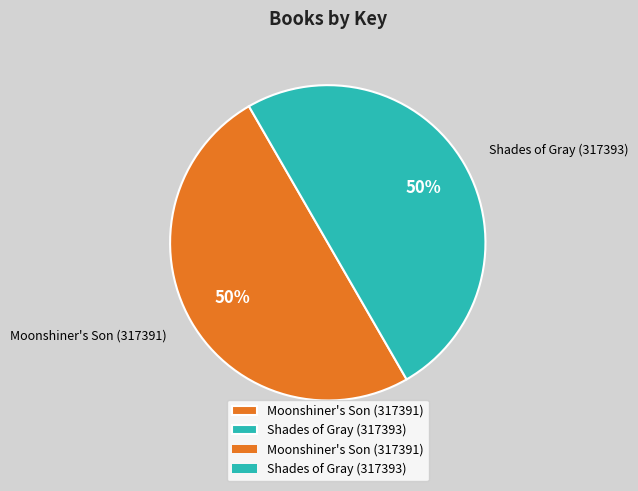

What percentage is the Shades of Gray (317393) slice, to the nearest percent?

50%